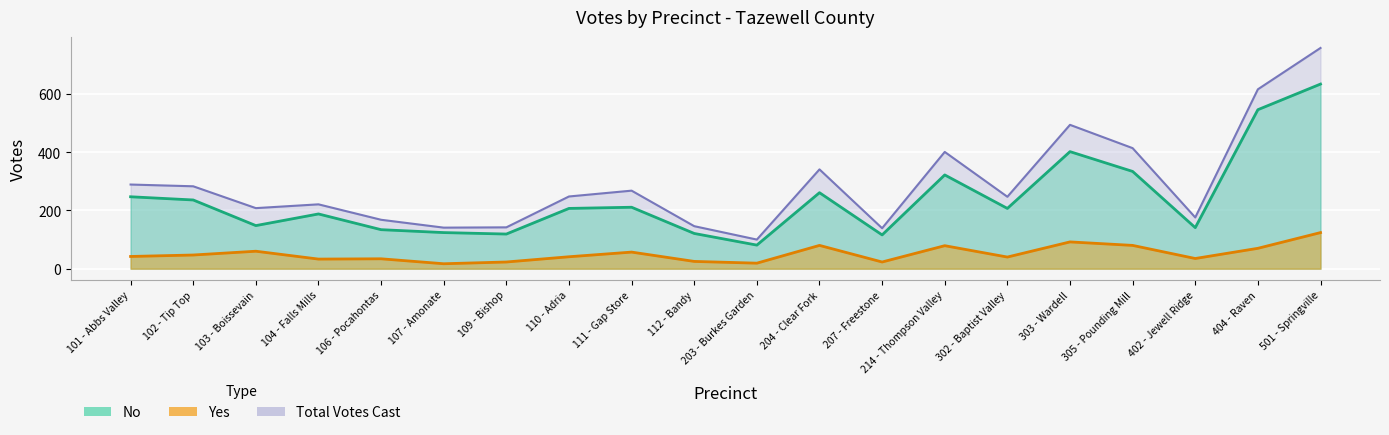

How many data points does each series have?

20